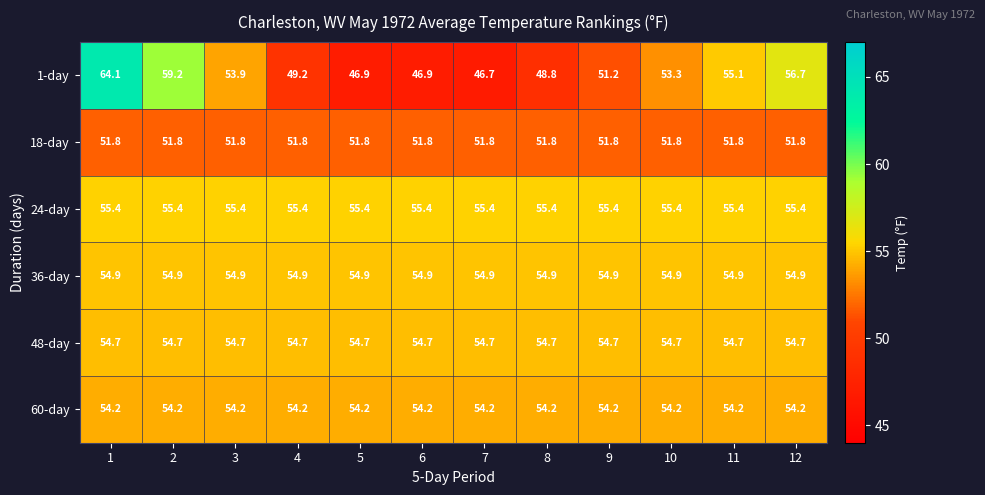

At how many categories does at least one series exceed 55?

12